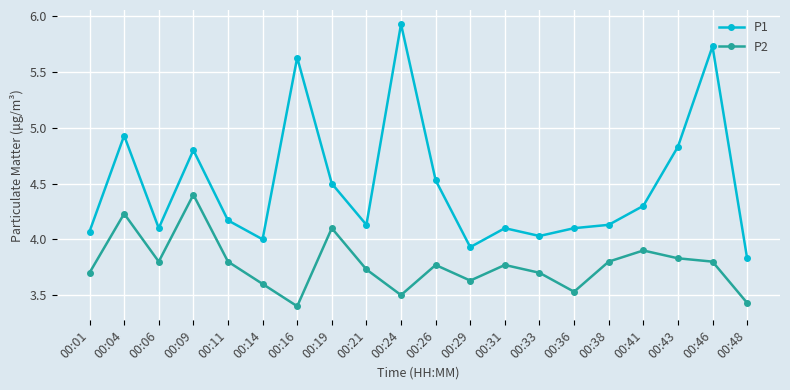

What is the sum of the P2 values at 00:41 and 00:36?

7.4